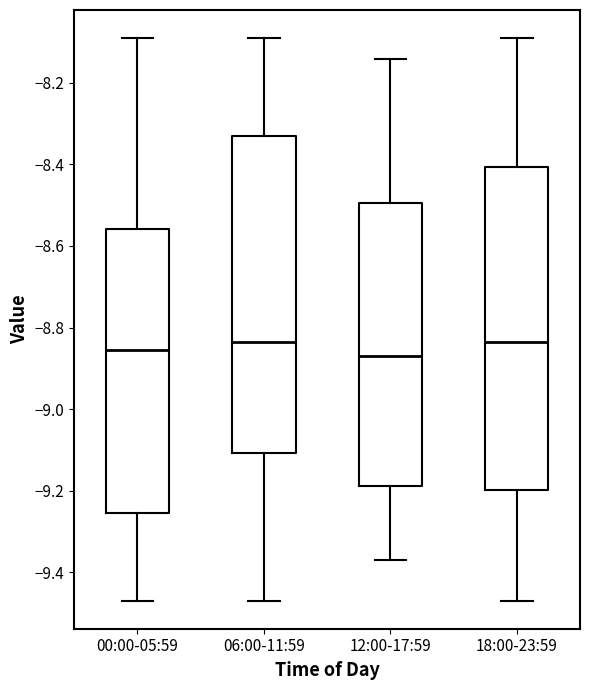

Reading left to right, transcribe this box plot: for each box, give where its median line is, the range the box spans, and where its two whiskers end, as read against the y-axis. The values are not printed on the chart, so give them approximately, as read against the axis.

00:00-05:59: median -8.86, box -9.26 to -8.56, whiskers -9.46 to -8.08
06:00-11:59: median -8.84, box -9.10 to -8.32, whiskers -9.46 to -8.08
12:00-17:59: median -8.86, box -9.18 to -8.50, whiskers -9.36 to -8.14
18:00-23:59: median -8.84, box -9.20 to -8.40, whiskers -9.46 to -8.08